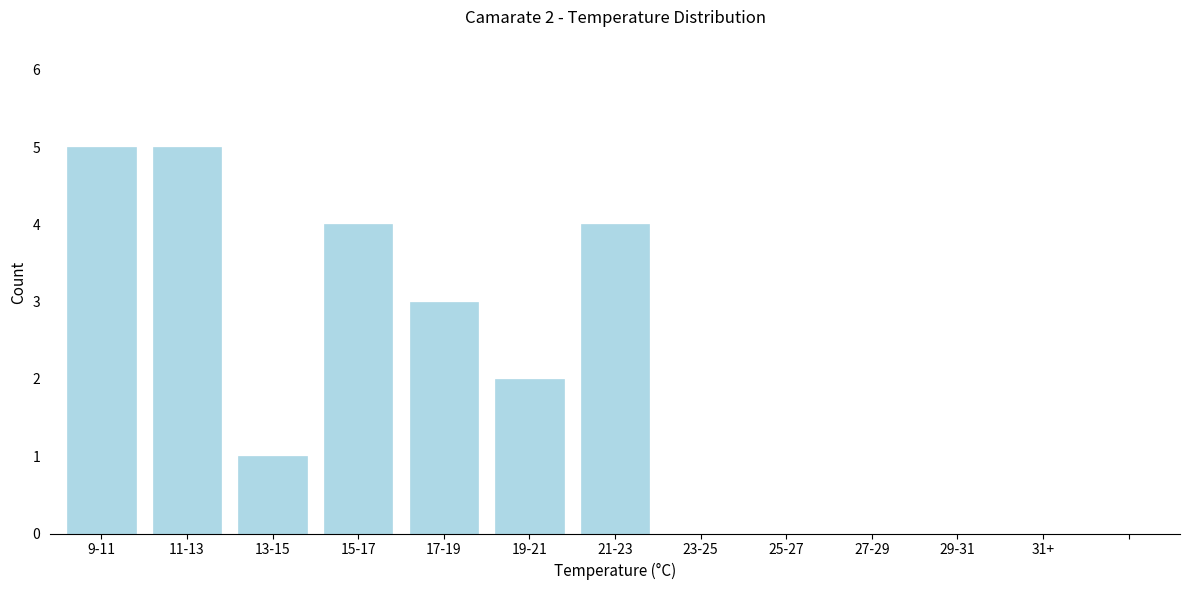

Reading left to right, list all the values displayed in this chart.

9-11=5	11-13=5	13-15=1	15-17=4	17-19=3	19-21=2	21-23=4